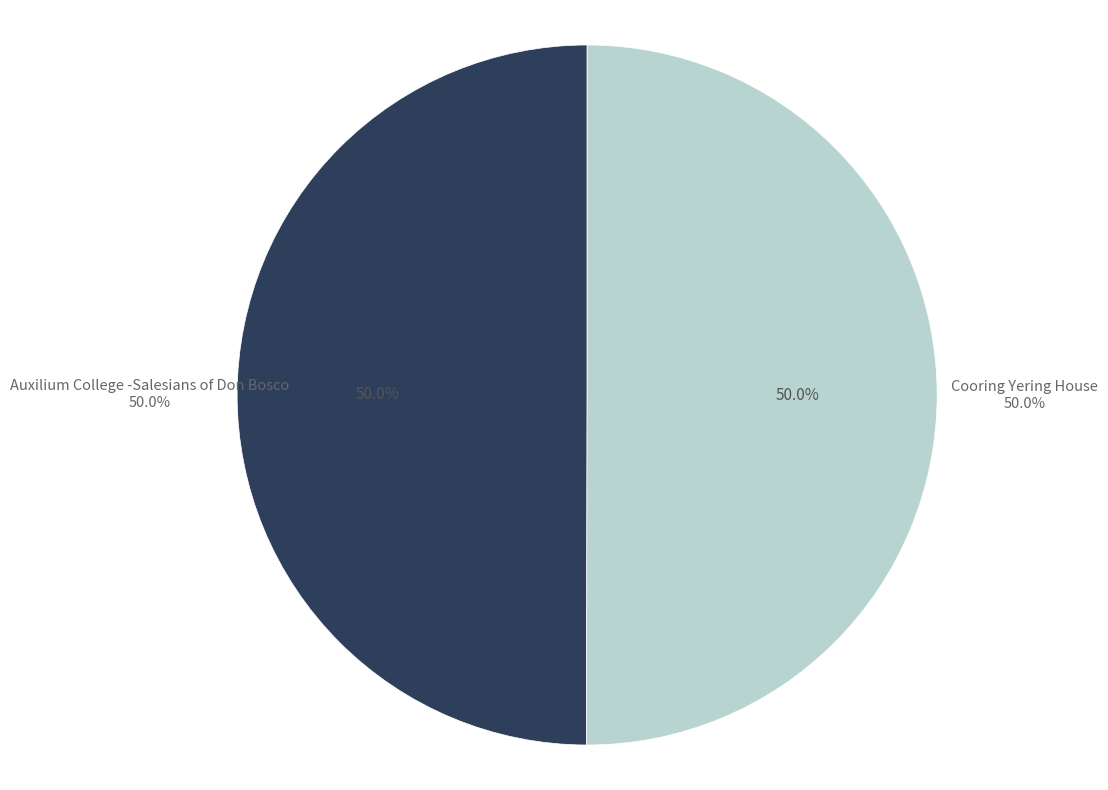

Between Auxilium College -Salesians of Don Bosco and Cooring Yering House, which is larger?

Cooring Yering House